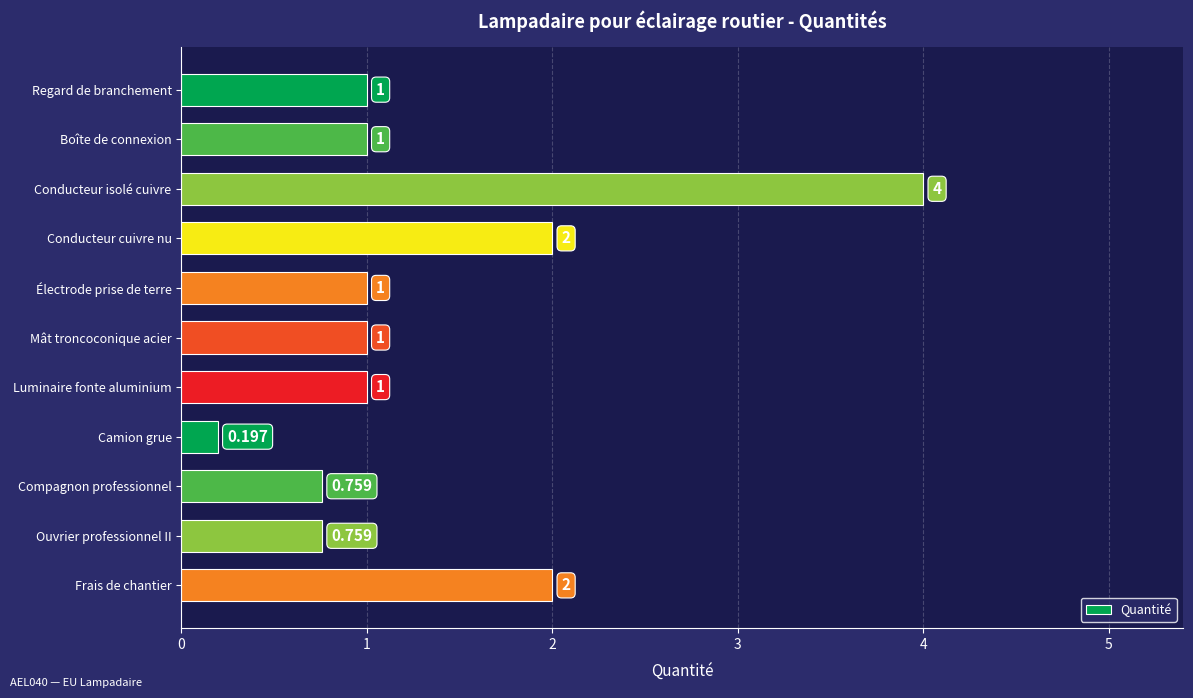

Between Électrode prise de terre and Compagnon professionnel, which is larger?

Électrode prise de terre